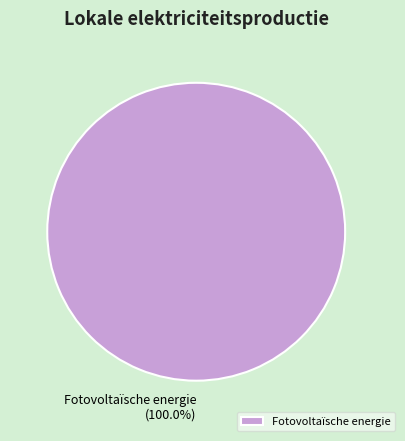

Count the number of slices in the pie.

1